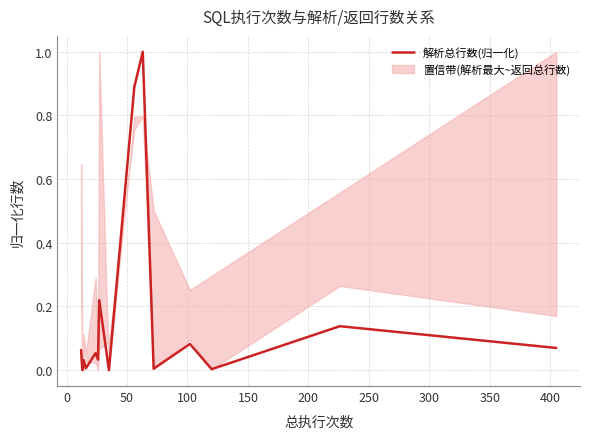

What is the difference between the maximum and minimum values?

1.0